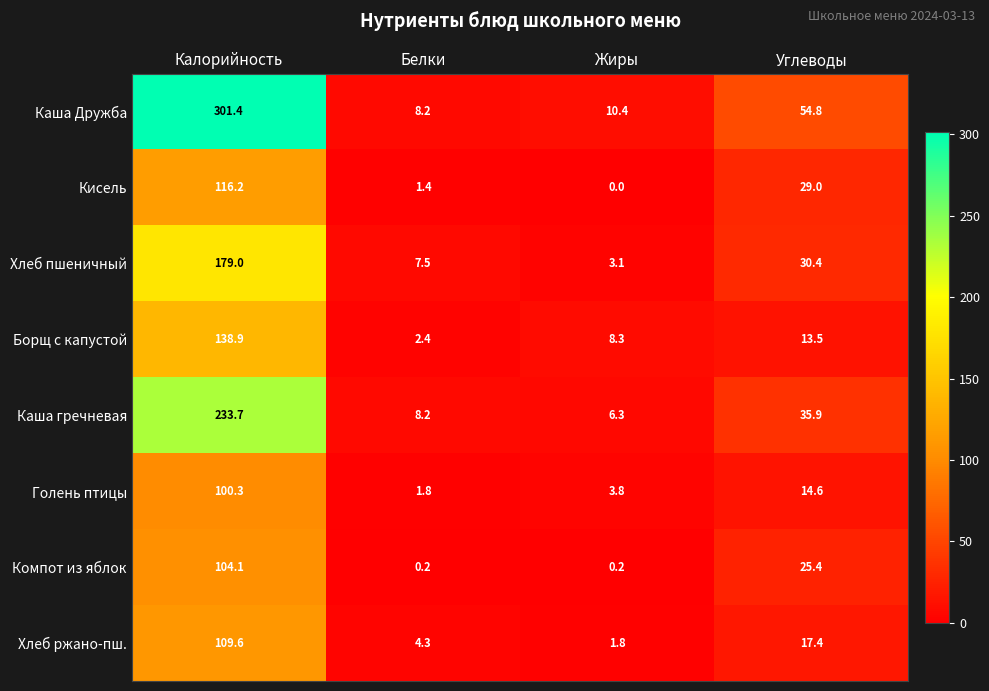

At Углеводы, list the series in order from largest to smallest.

Каша Дружба, Каша гречневая, Хлеб пшеничный, Кисель, Компот из яблок, Хлеб ржано-пш., Голень птицы, Борщ с капустой